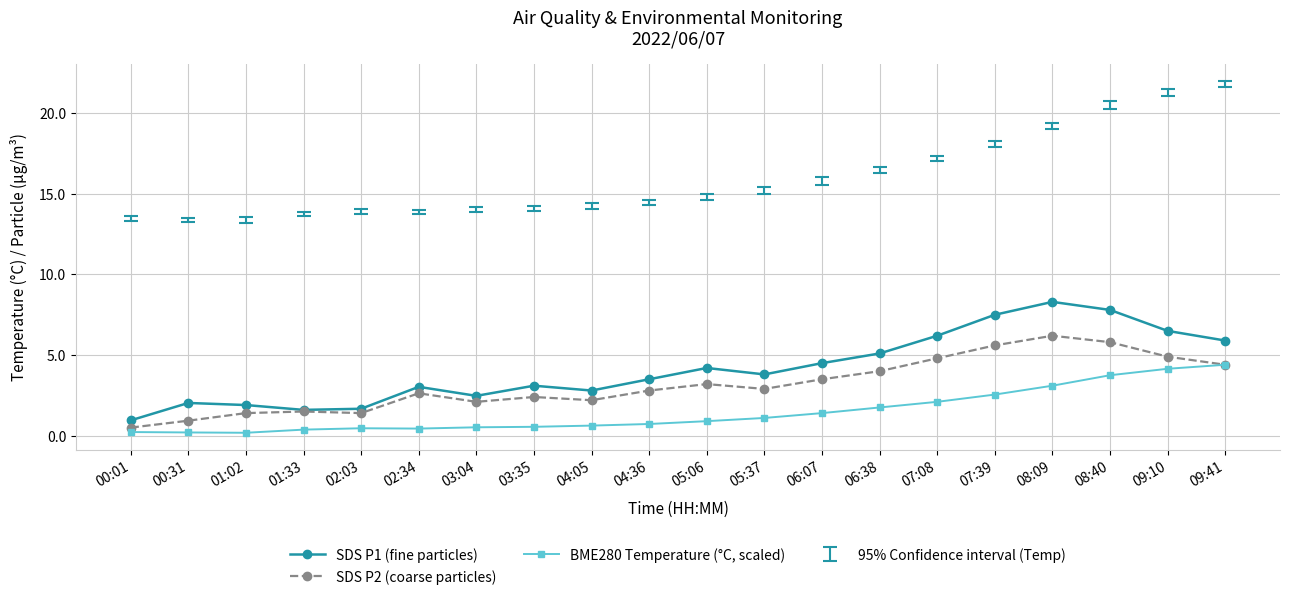

How many lines are shown in the chart?

3